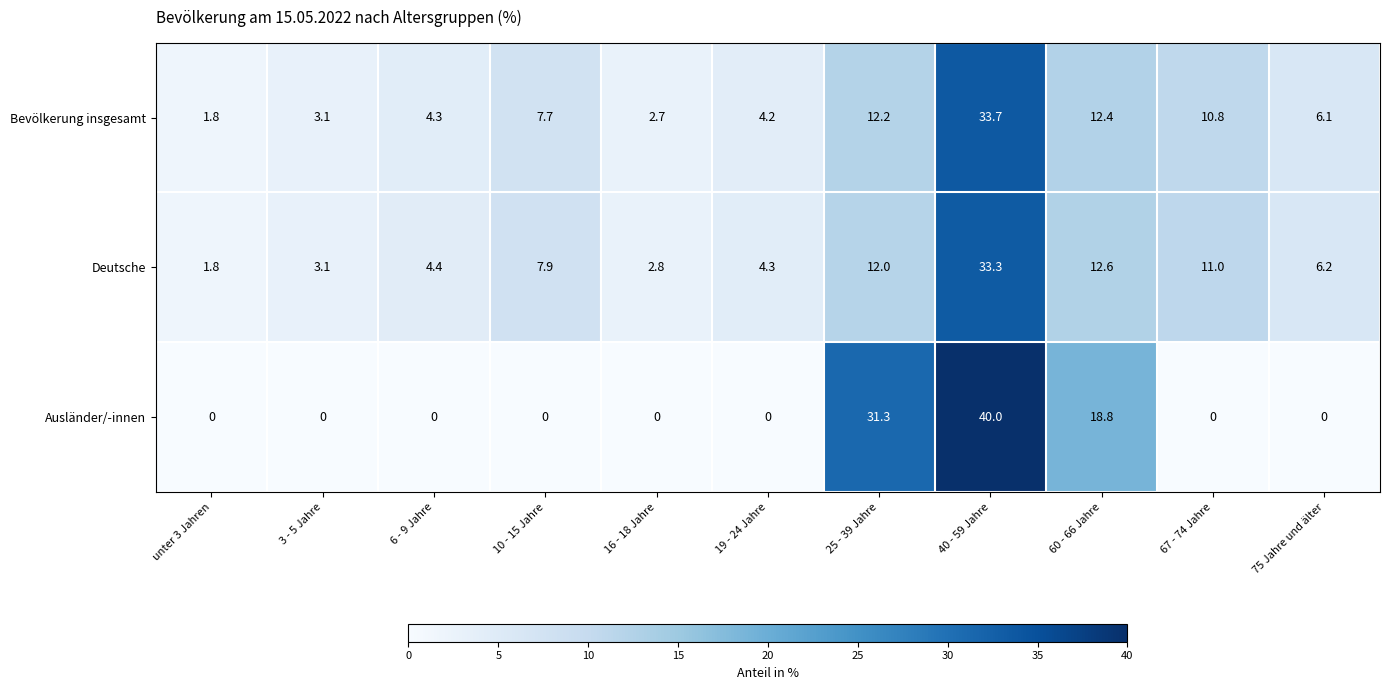

True or false: Bevölkerung insgesamt has a value of 21.6 at 60 - 66 Jahre.

False